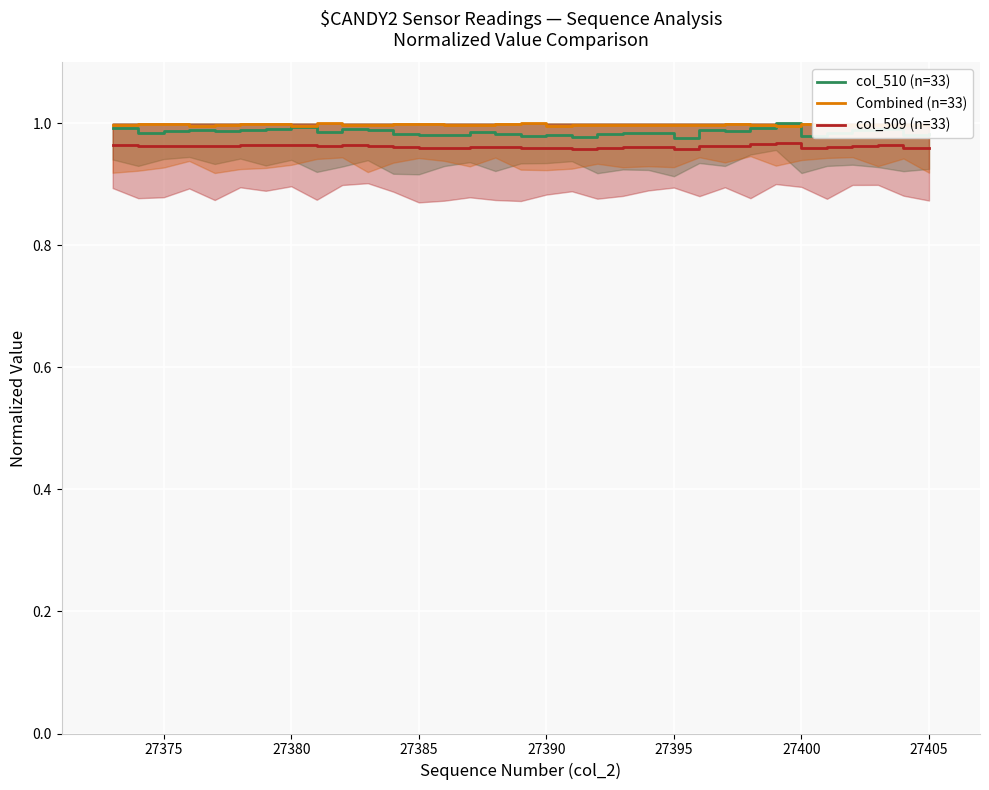

True or false: Combined (n=33) and col_509 (n=33) cross at least once.

False